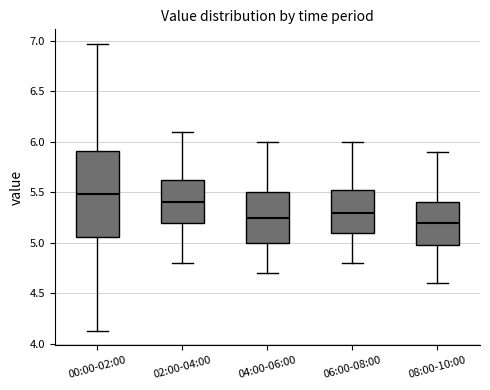

Where does the median line of the box for 08:00-10:00 sit on the y-axis? The values are not printed on the chart, so give them approximately, as read against the axis.

5.20